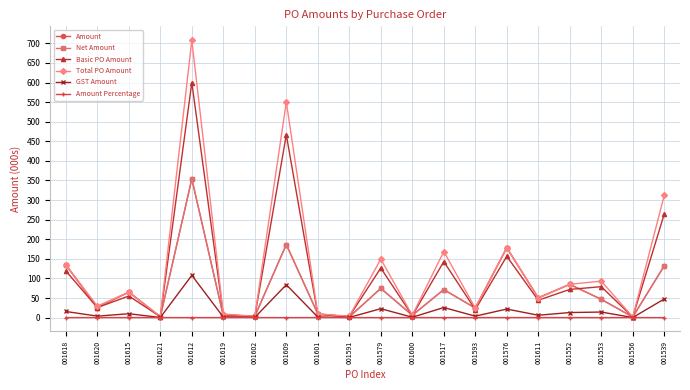

True or false: Amount and Basic PO Amount cross at least once.

True